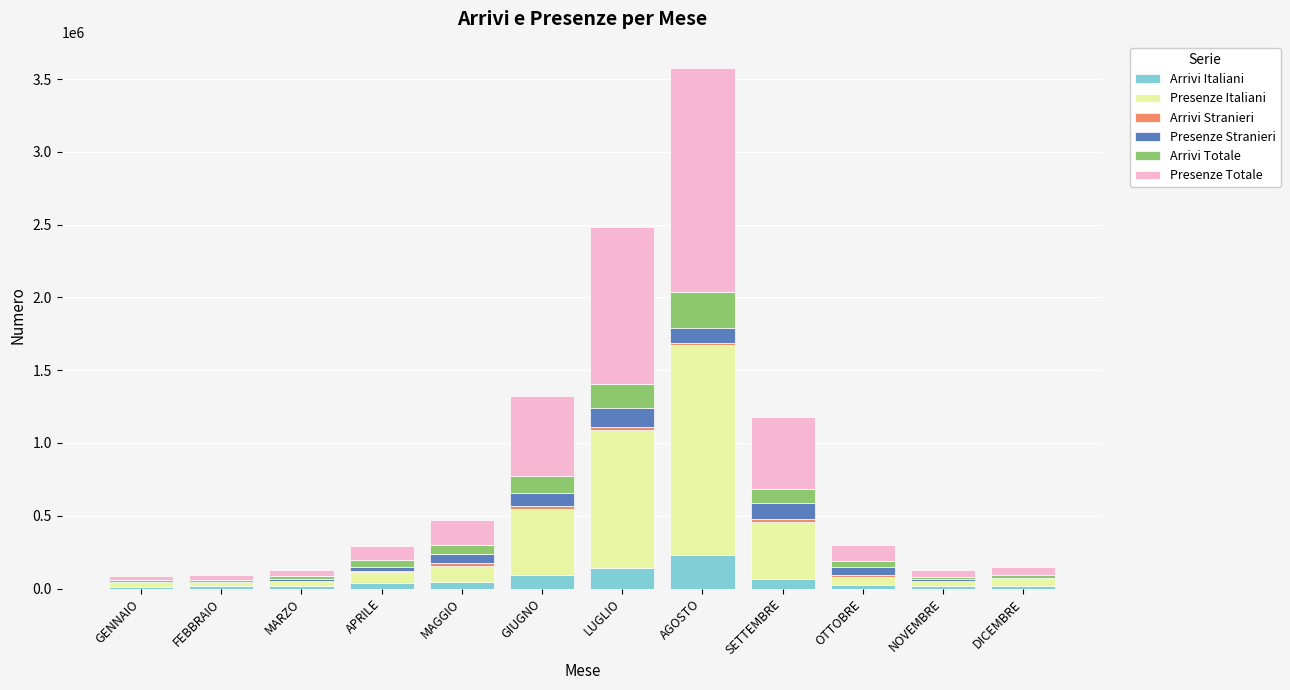

What is the average value of the Arrivi Italiani series?

60047